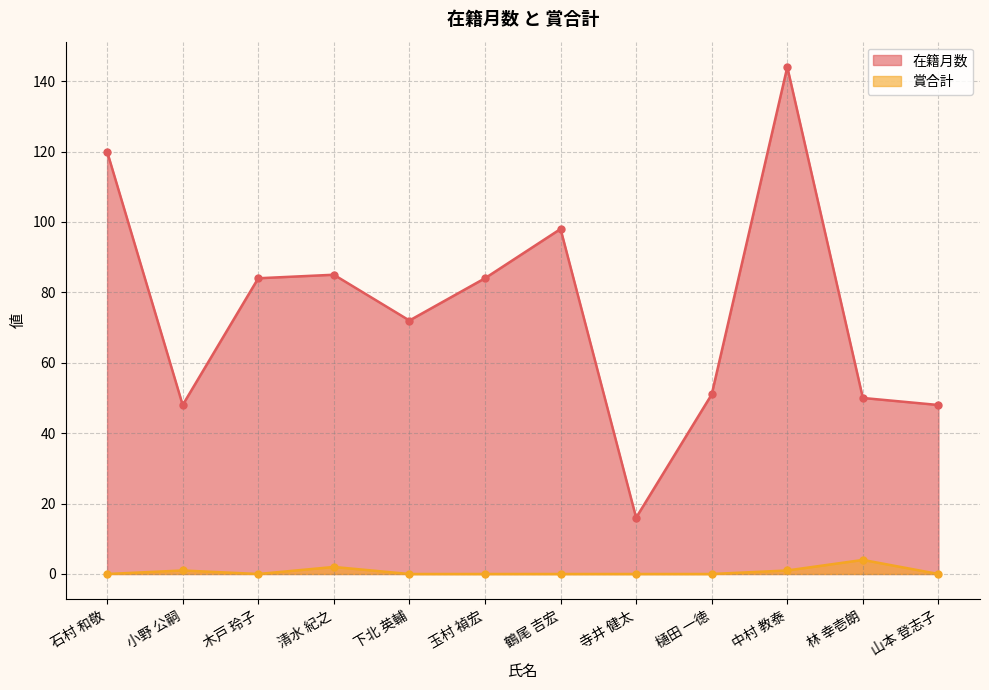

Where does the 在籍月数 series first go above 84?

石村 和敬